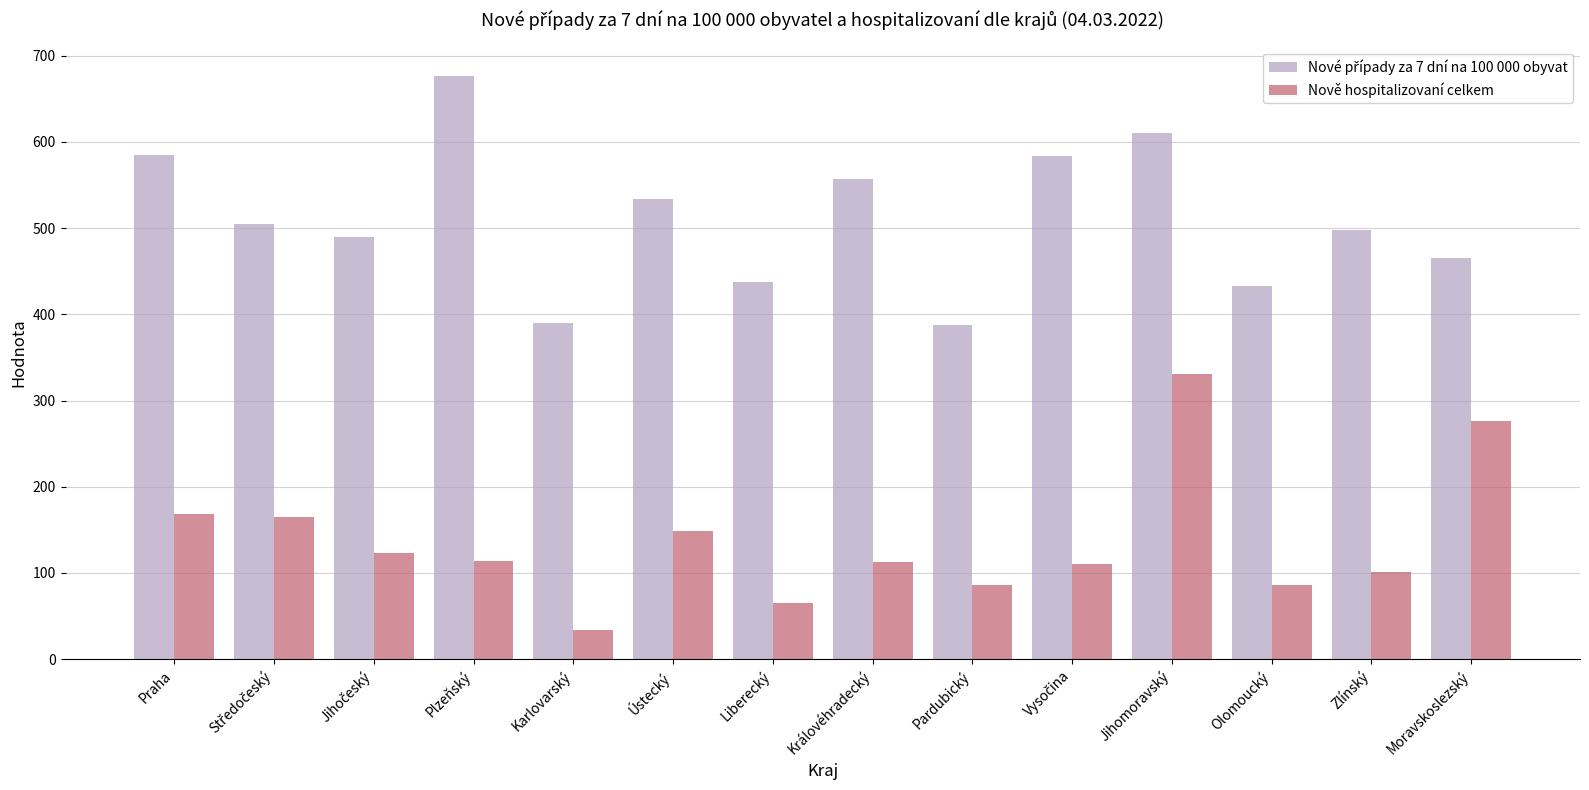

At which category is the sum across all series the highest?

Jihomoravský